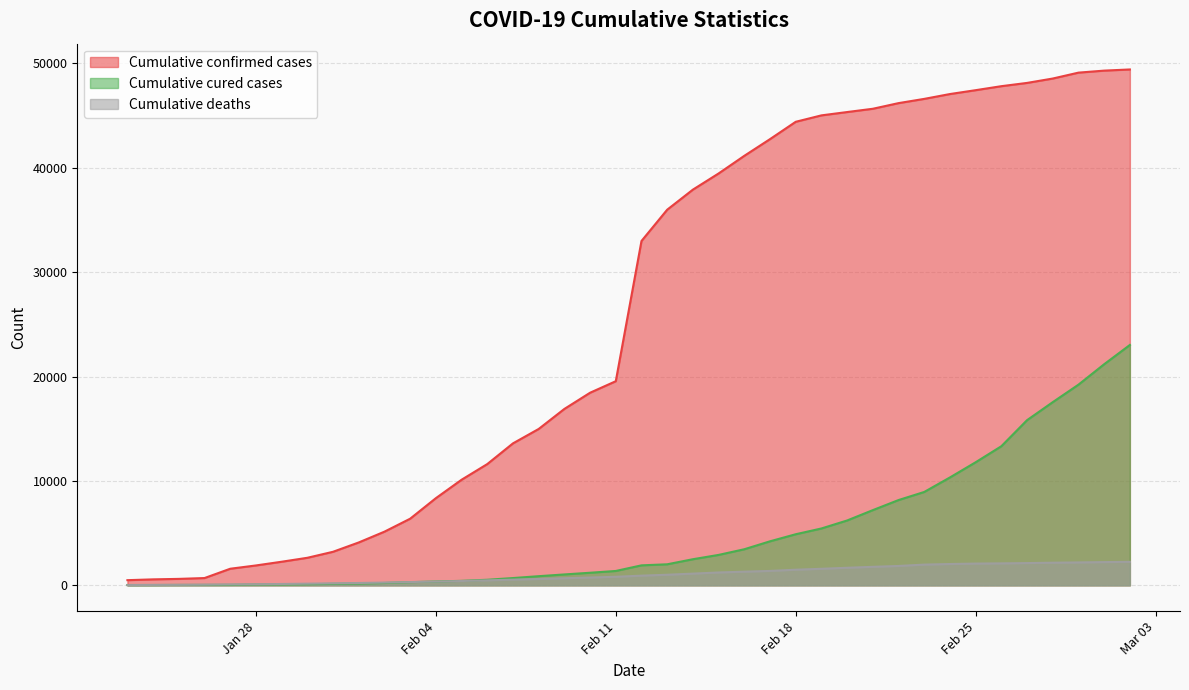

Where does the Cumulative deaths series first go above 928?

2020-02-13